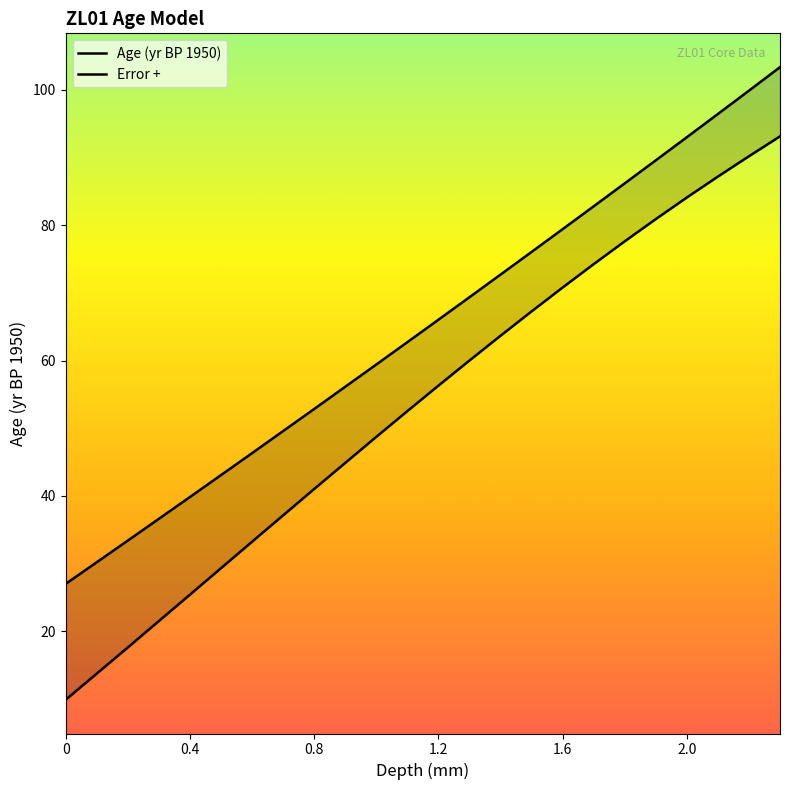

At how many categories does at least one series exceed 59?

14